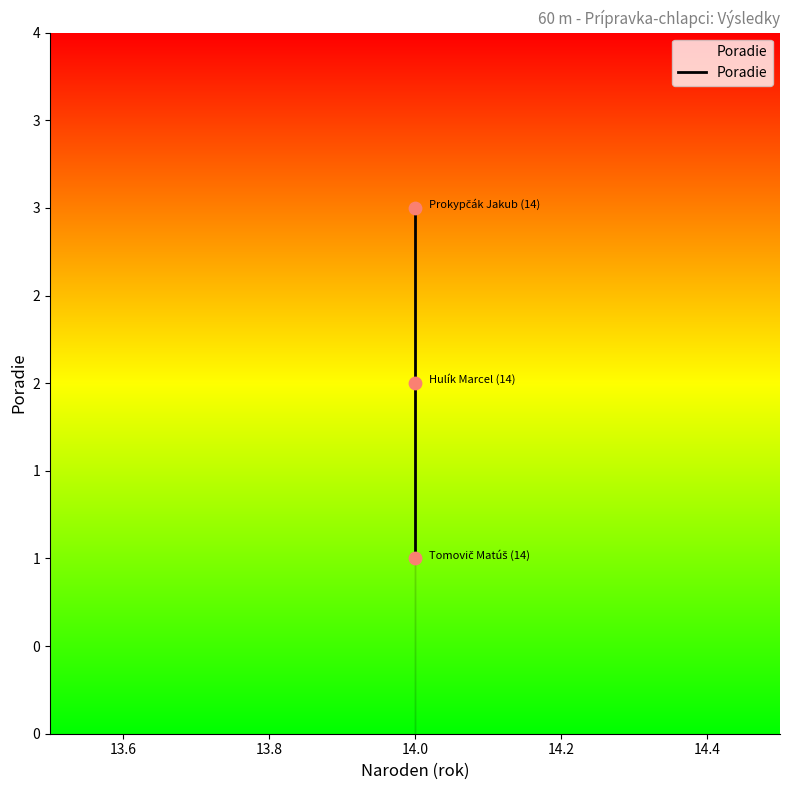

Which has a higher value, 14.0 or 14.0?

14.0